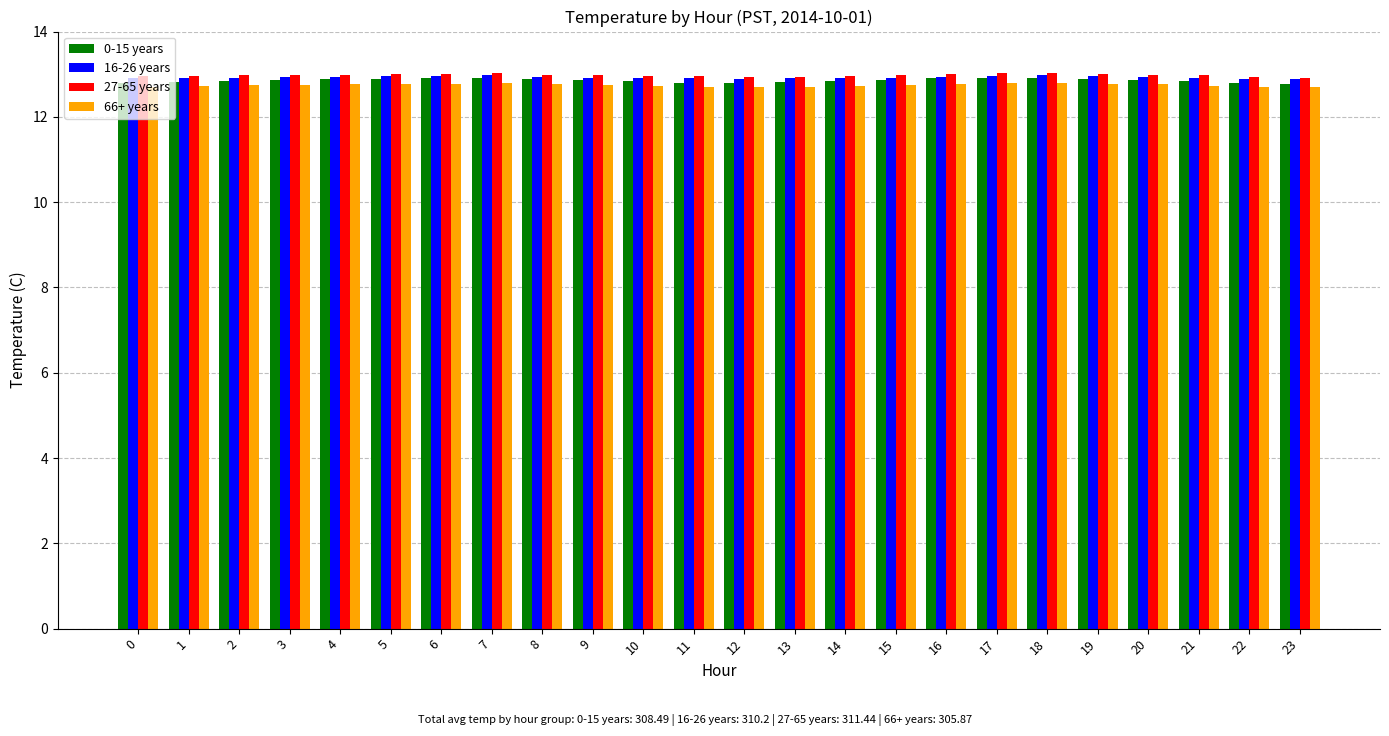

True or false: 27-65 years has a value of 13.0 at 9.

True